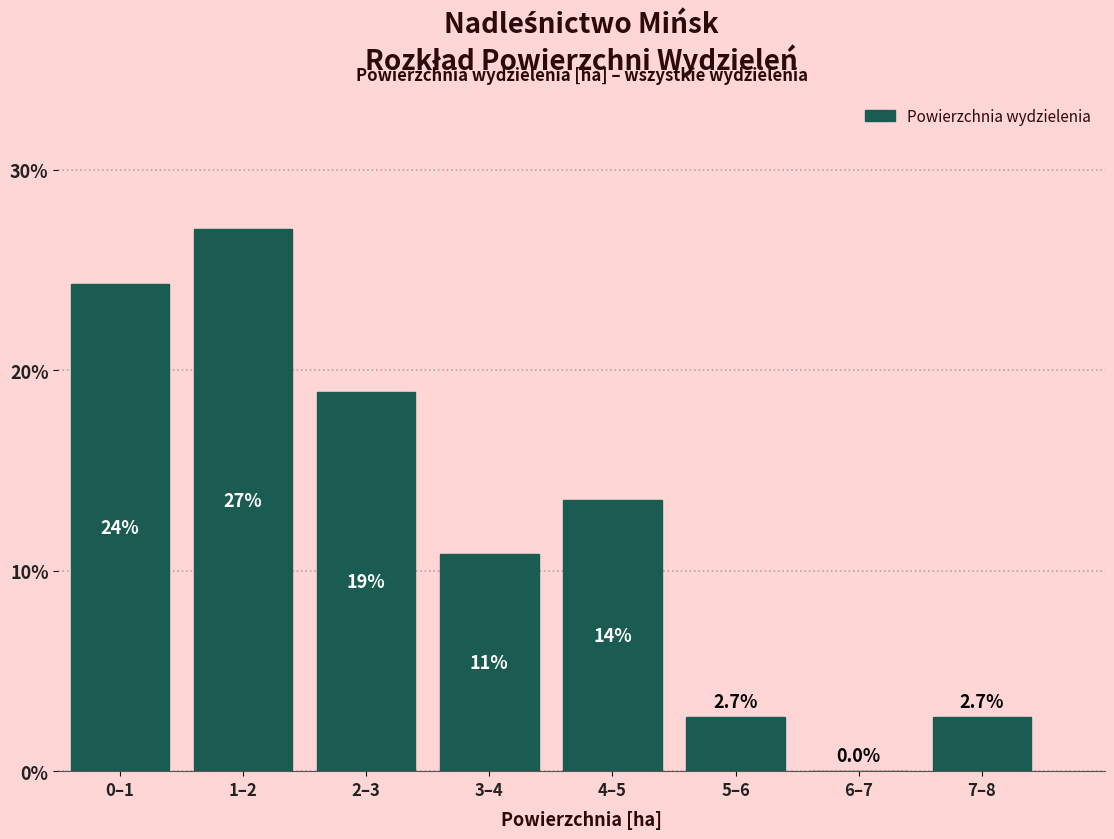

Reading left to right, extract all data points from this chart.

0–1=24.3	1–2=27.0	2–3=18.9	3–4=10.8	4–5=13.5	5–6=2.7	6–7=0.0	7–8=2.7